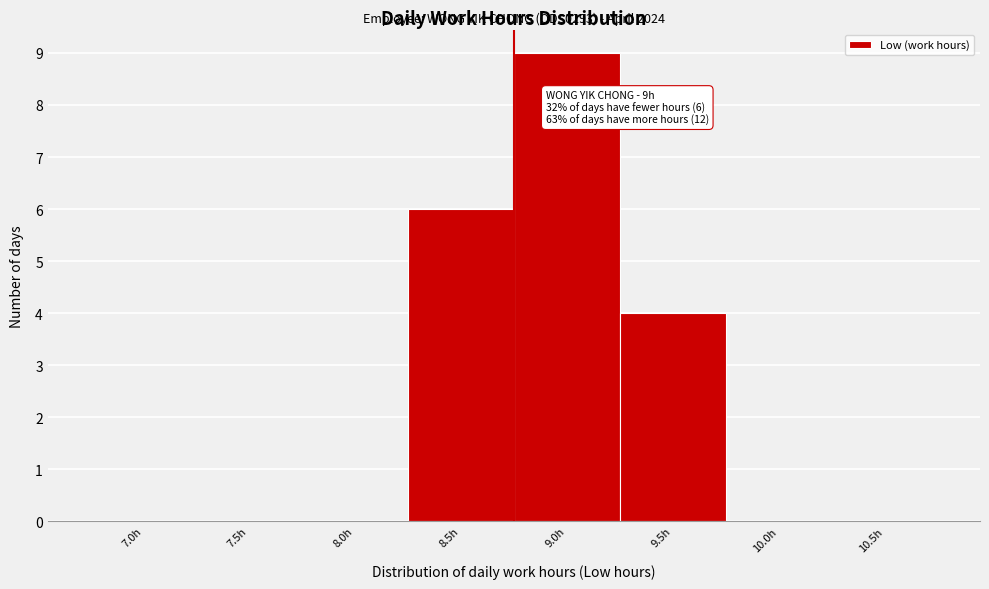

Reading right to left, transcribe all the data shown in this chart.

10.5h=0	10.0h=0	9.5h=4	9.0h=9	8.5h=6	8.0h=0	7.5h=0	7.0h=0